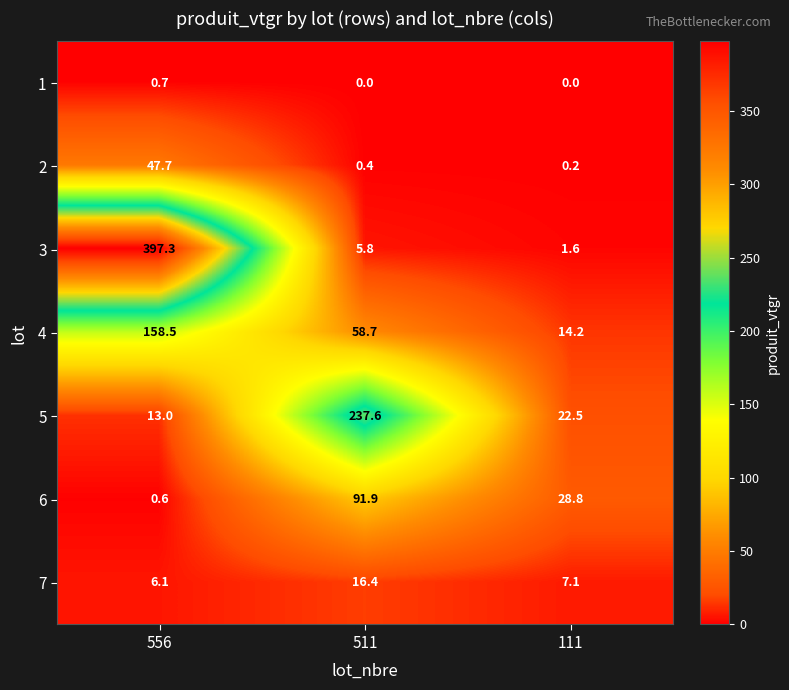

True or false: 7 has a value of 6.1 at 556.

True